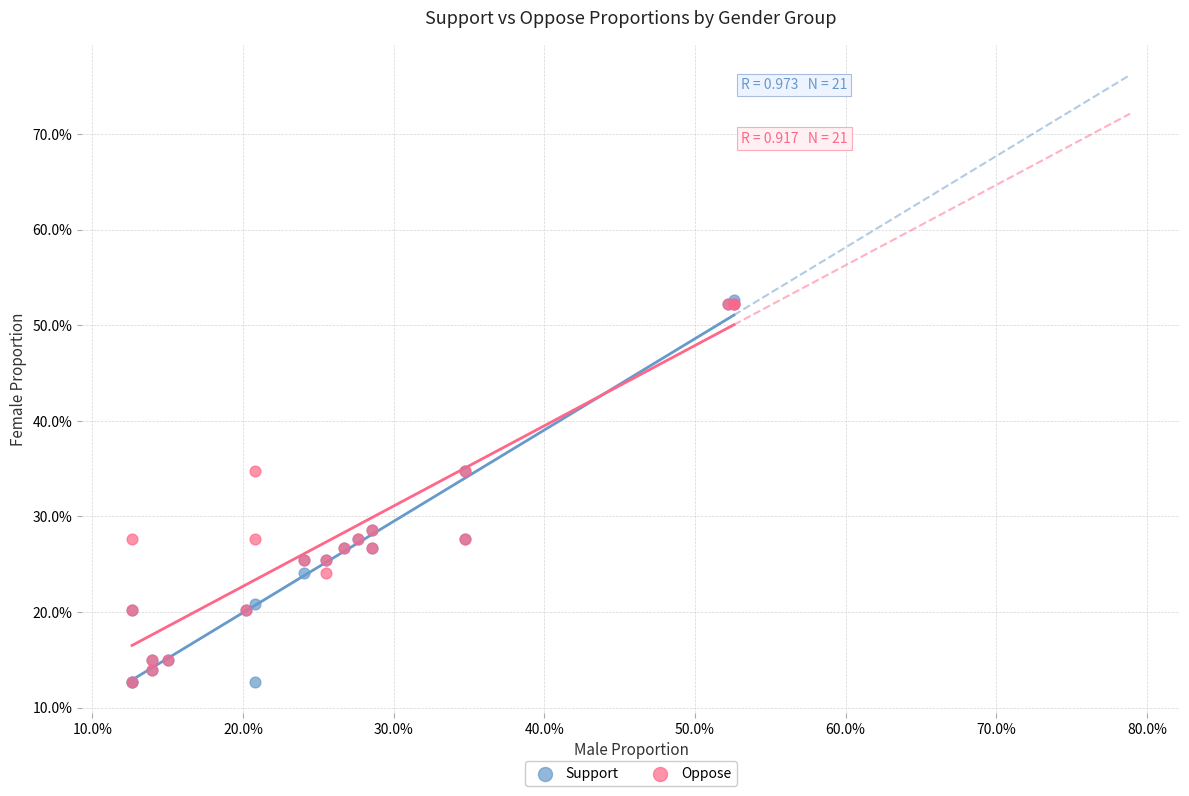

Which series has the largest Y range (max minus min)?

Support